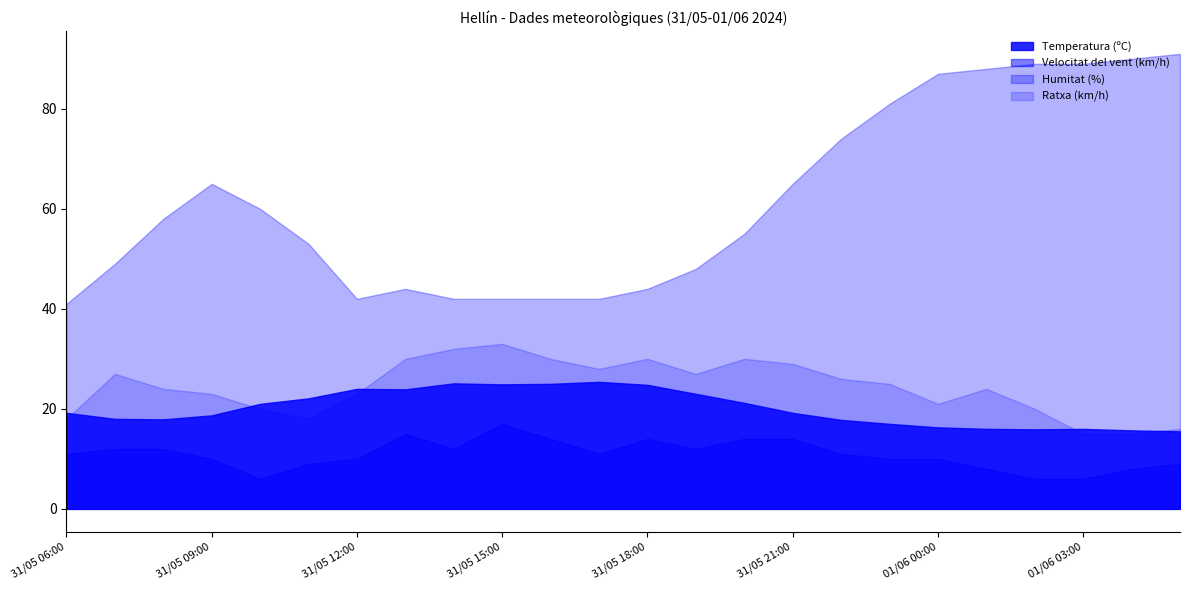

What are all the series names shown in the legend?

Temperatura (ºC), Velocitat del vent (km/h), Humitat (%), Ratxa (km/h)